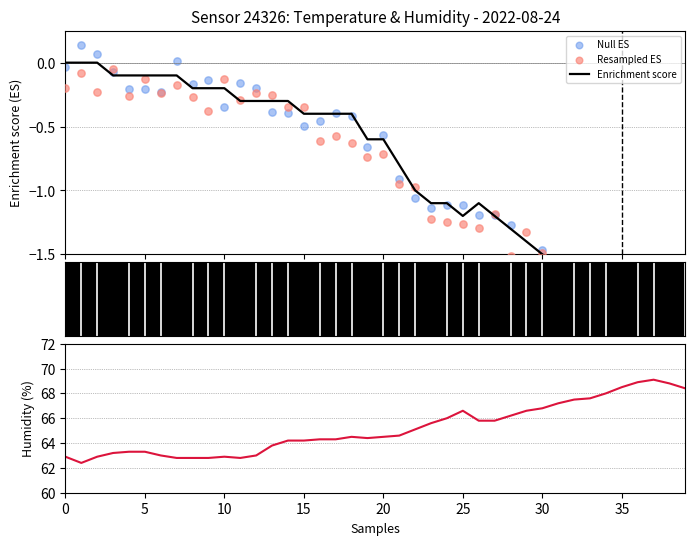

At which category is the sum across all series the highest?

14